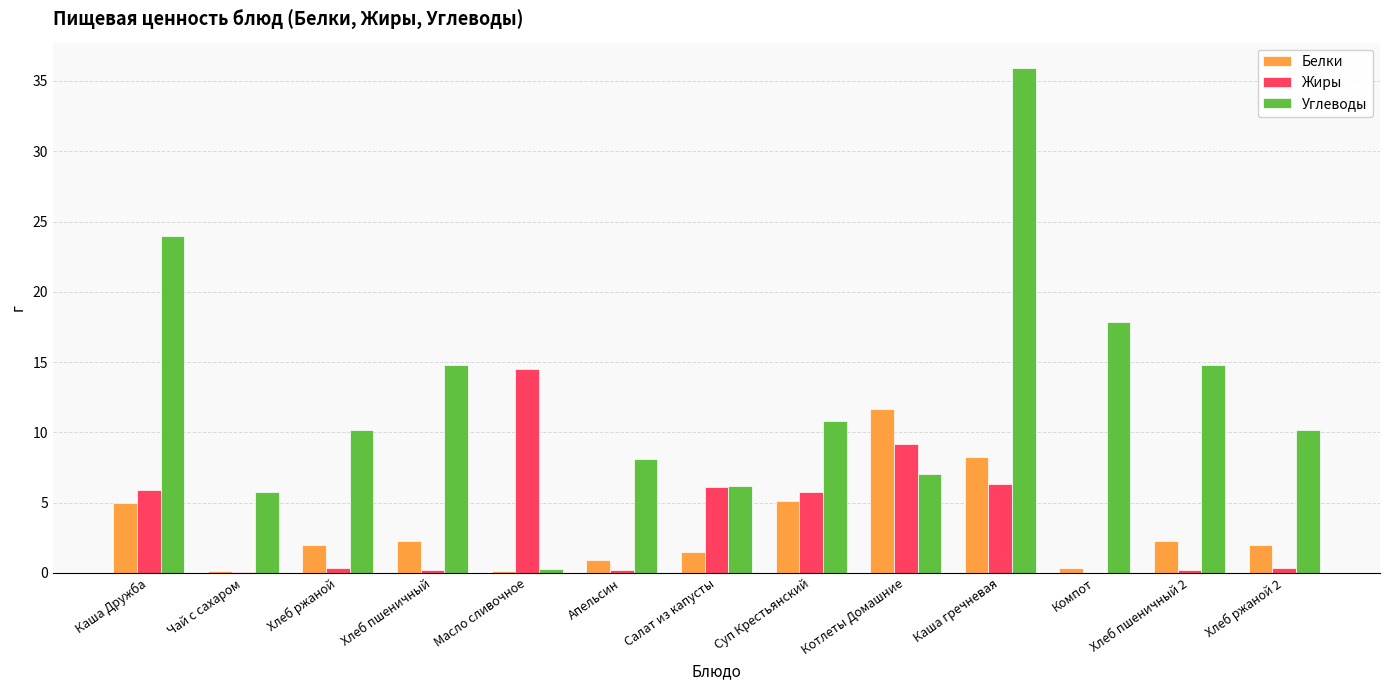

What is the approximate value of Углеводы at Салат из капусты?

6.2